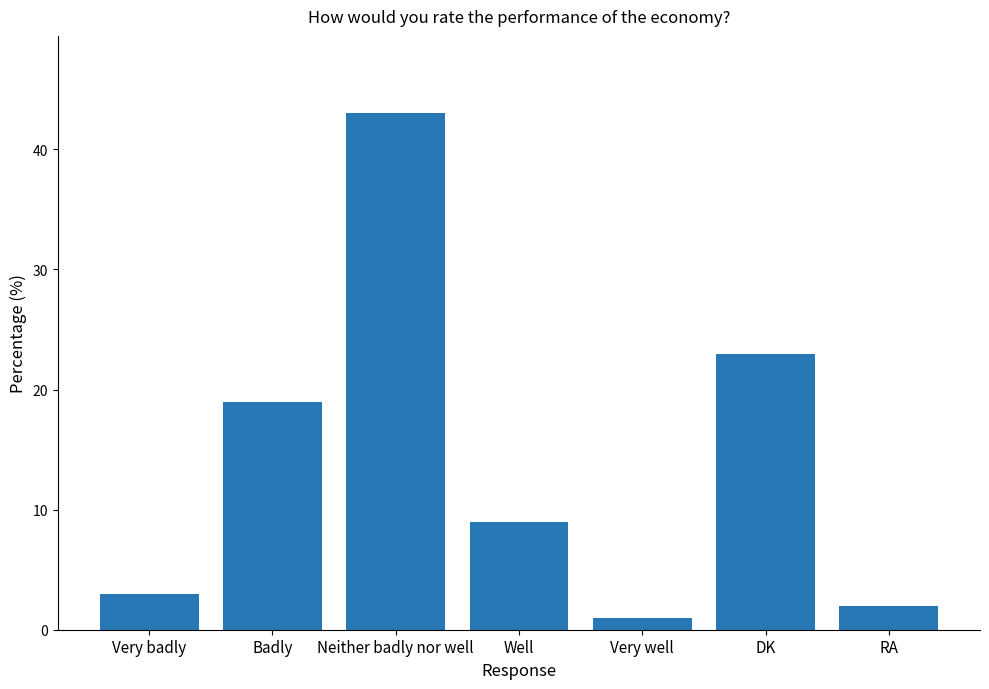

What is the difference between the values at RA and Very well?

1